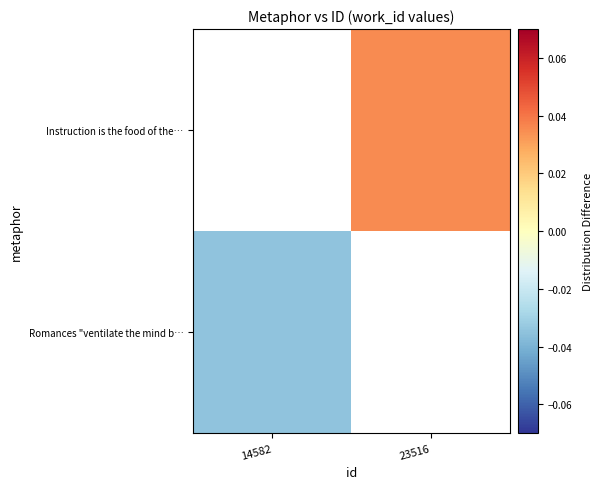

At which label does Romances "ventilate the mind b… reach its minimum?

14582